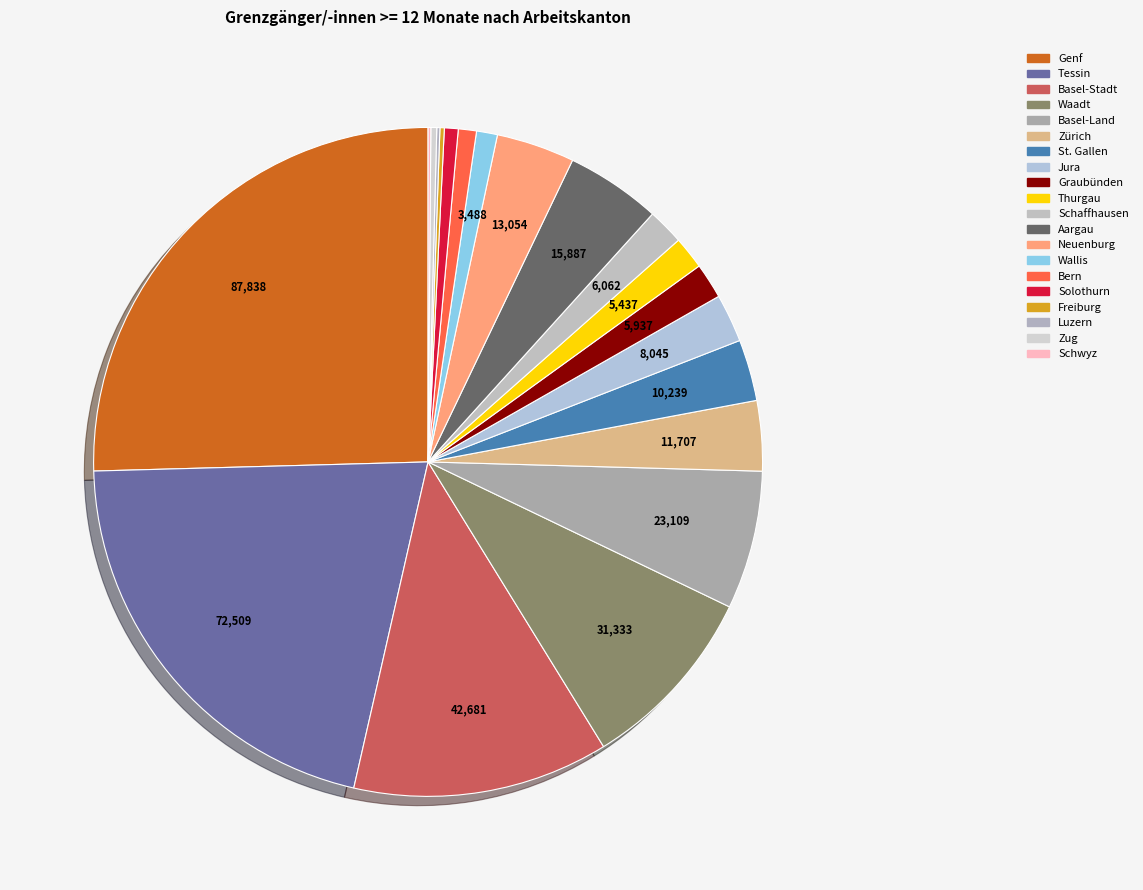

Combined, what portion of the pie is Schwyz and Schaffhausen?

1.9%